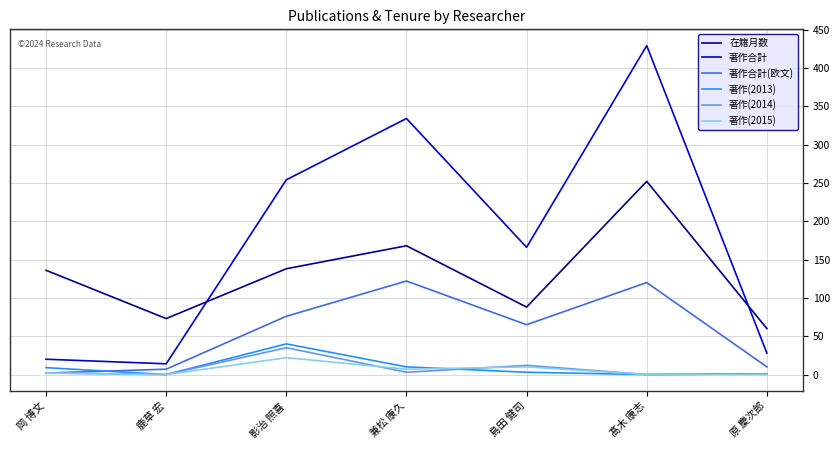

True or false: 在籍月数 and 著作(2013) cross at least once.

False